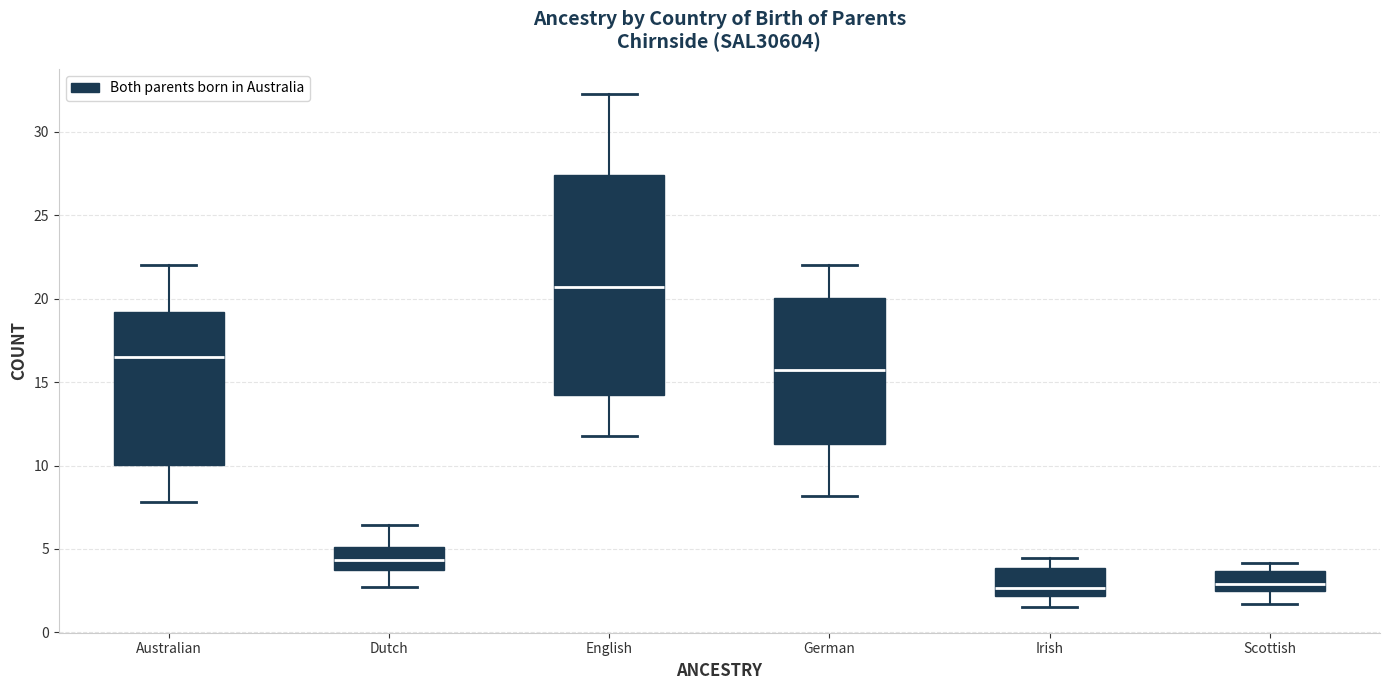

Reading left to right, read every box against the y-axis: the position of its median line, the range the box covers, and the ends of its whiskers. The values are not printed on the chart, so give them approximately, as read against the axis.

Australian: median 16.5, box 10.0 to 19.0, whiskers 8.0 to 22.0
Dutch: median 4.5, box 3.5 to 5.0, whiskers 2.5 to 6.5
English: median 20.5, box 14.0 to 27.5, whiskers 12.0 to 32.0
German: median 15.5, box 11.5 to 20.0, whiskers 8.0 to 22.0
Irish: median 2.5, box 2.0 to 4.0, whiskers 1.5 to 4.5
Scottish: median 3.0, box 2.5 to 3.5, whiskers 1.5 to 4.0